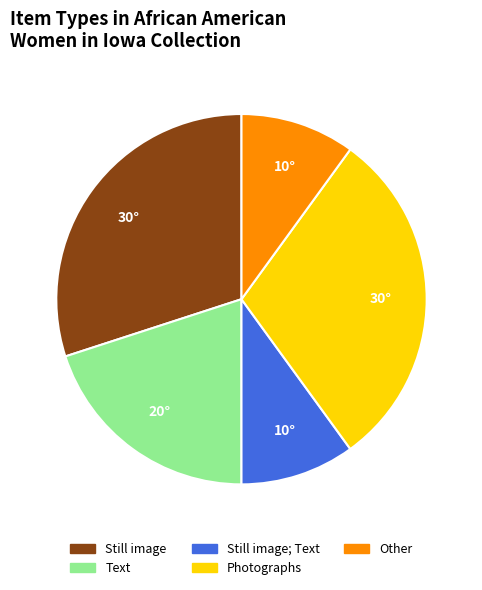

Is there a majority slice in this chart?

No